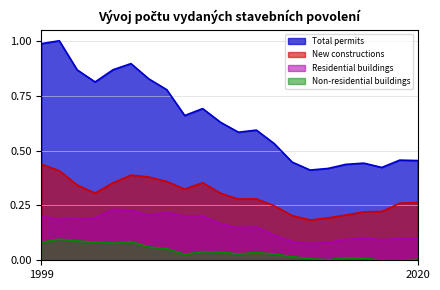

Is it true that New constructions equals 0.4 at 2008?

True